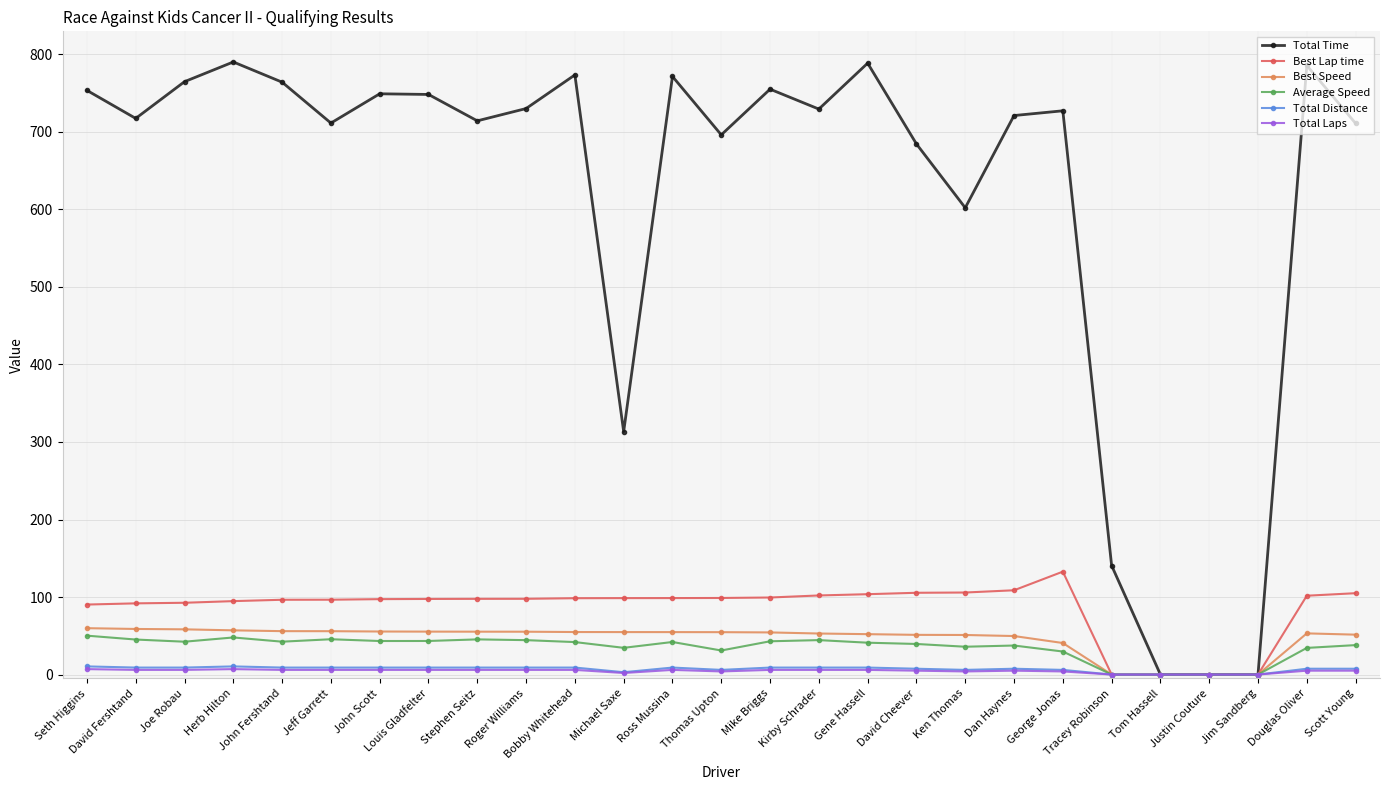

Is the value of Total Time at Ken Thomas greater than the value of Average Speed at Jeff Garrett?

Yes